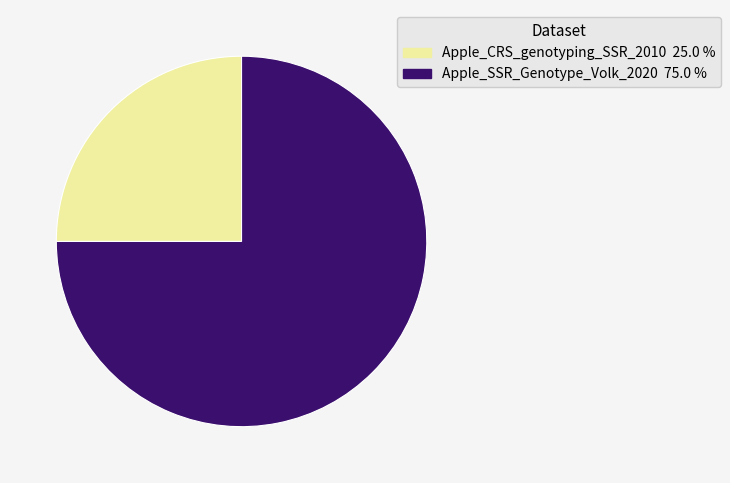

Does Apple_SSR_Genotype_Volk_2020 represent more than half of the total?

Yes